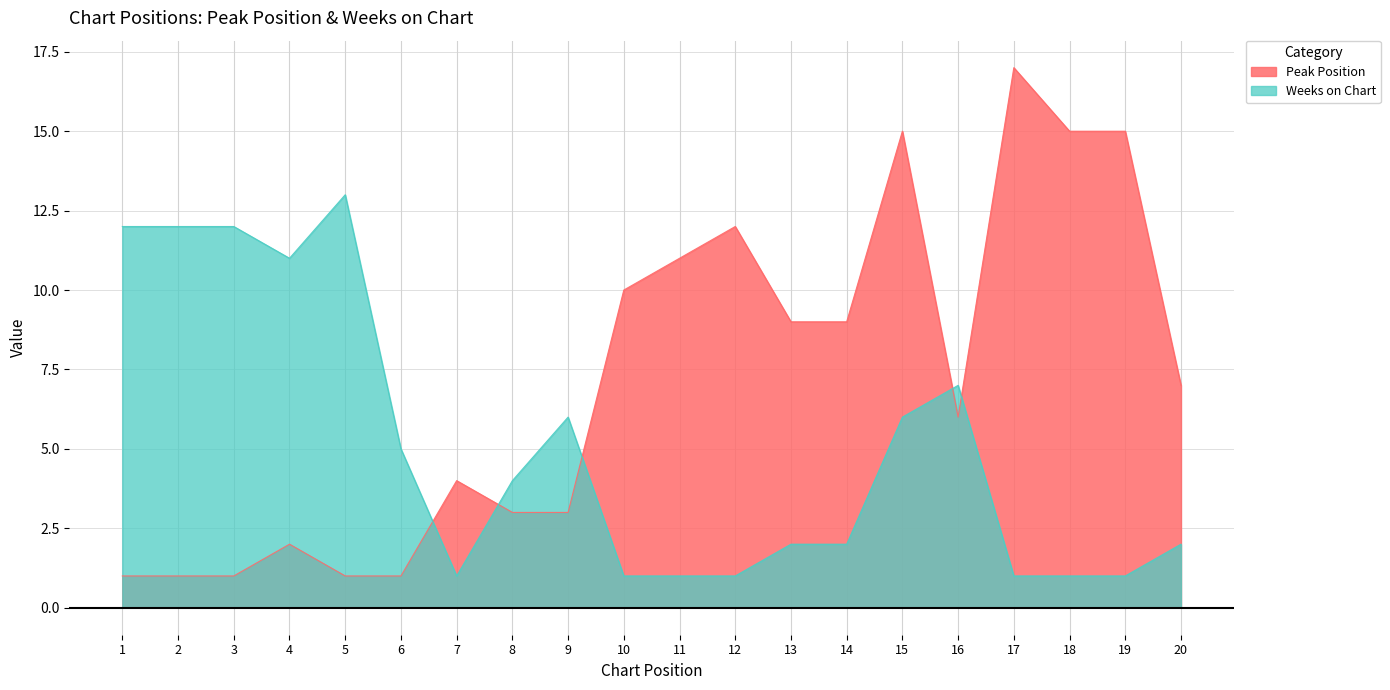

How many values in the Weeks on Chart series are below 4?

10